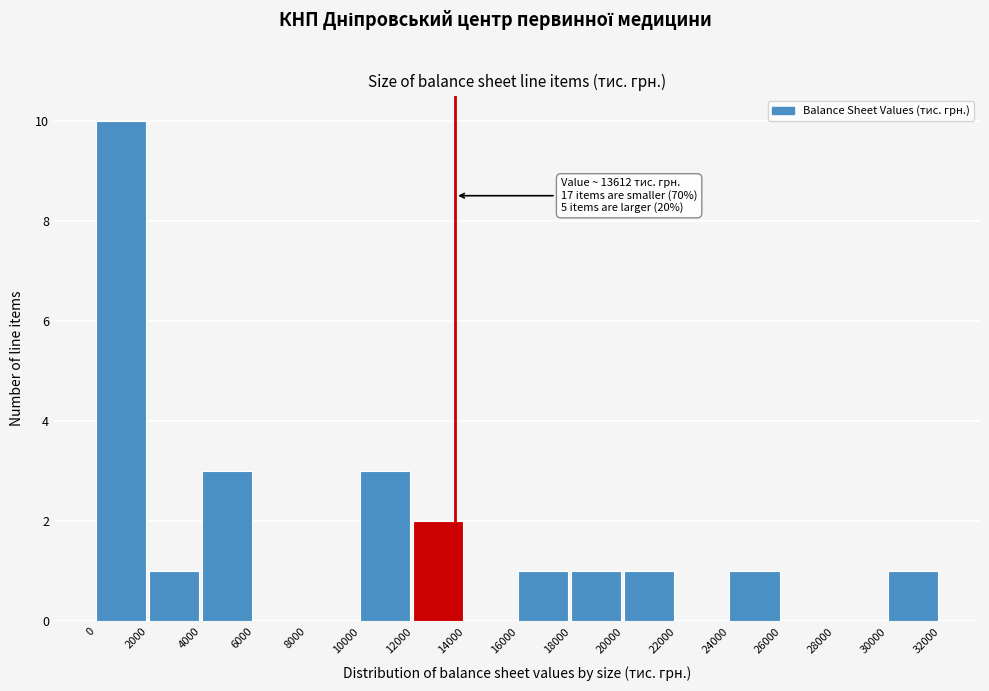

Over which range of the x-axis is the bar tallest?

0 to 2000